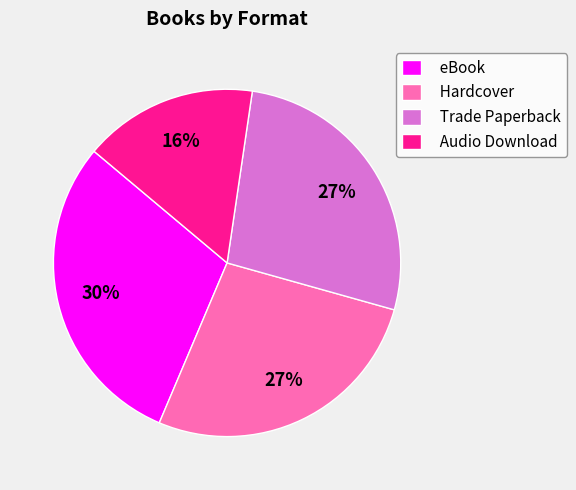

To the nearest percent, what is the average slice percentage?

25%